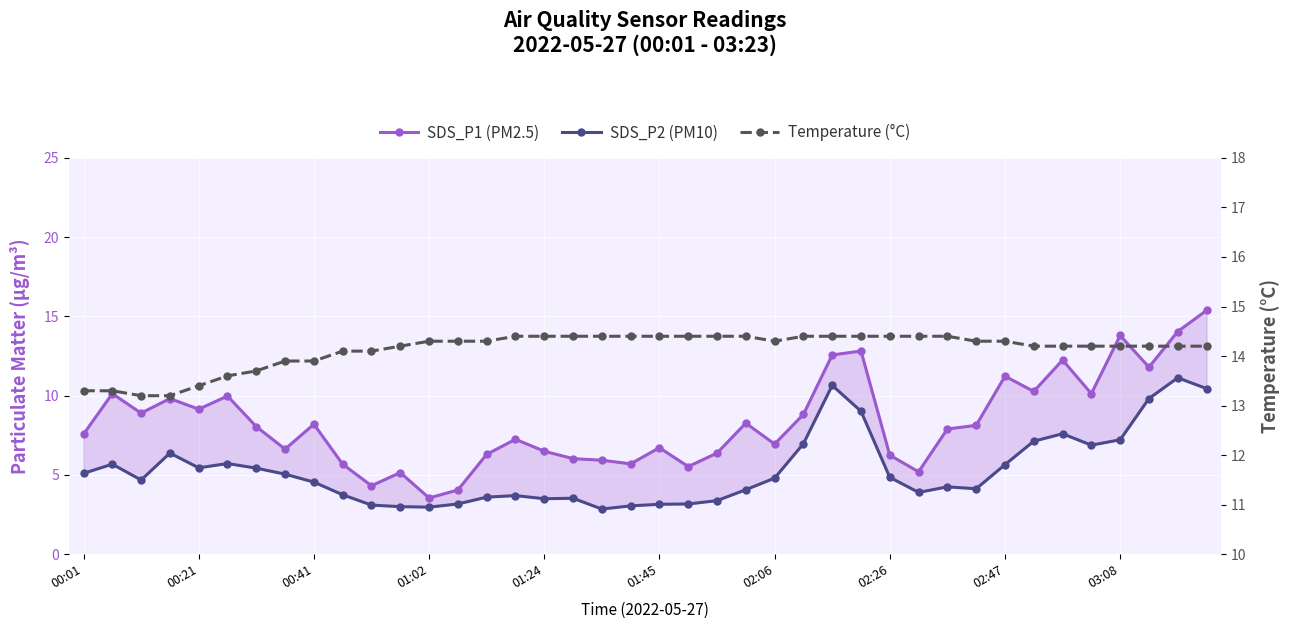

What is the value of the SDS_P1 (PM2.5) point at the 16th from the left?

7.2